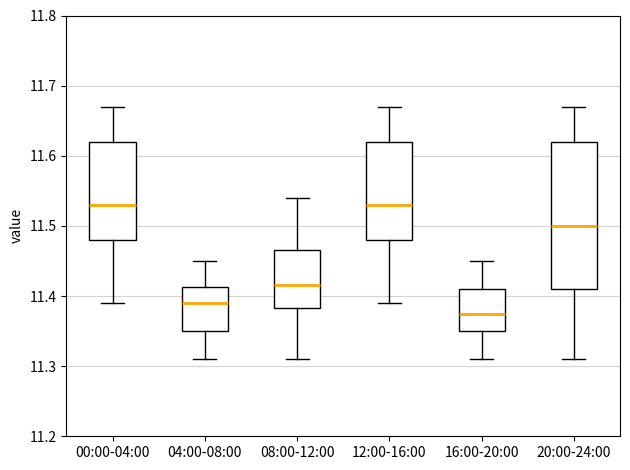

Which box has the lowest median line?

16:00-20:00